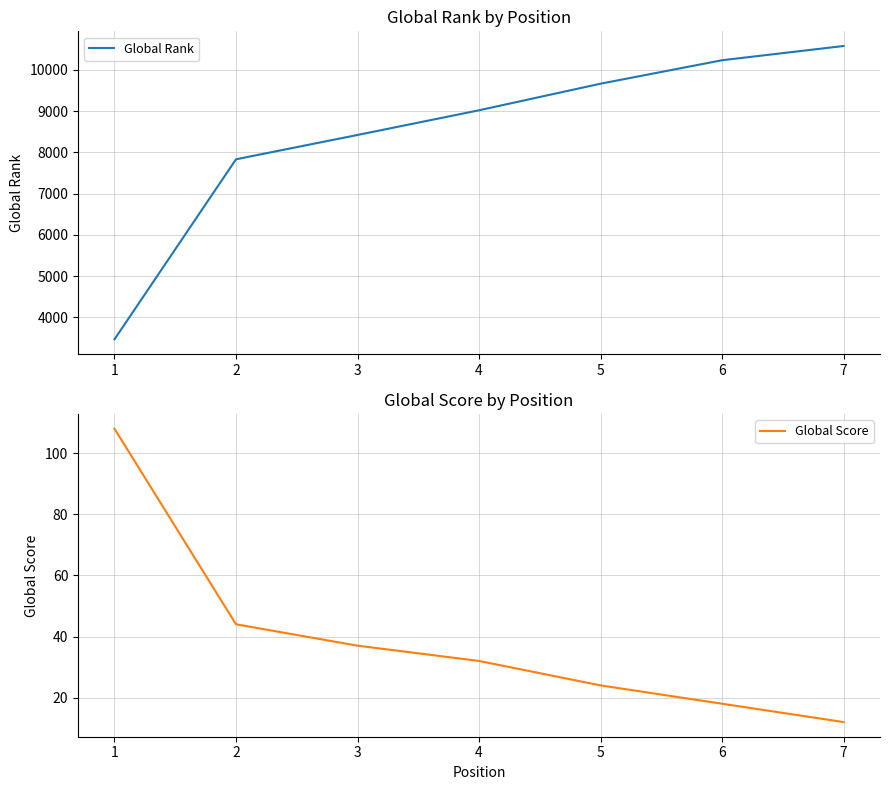

Rank the series by their average value, from highest to lowest.

Global Rank, Global Score